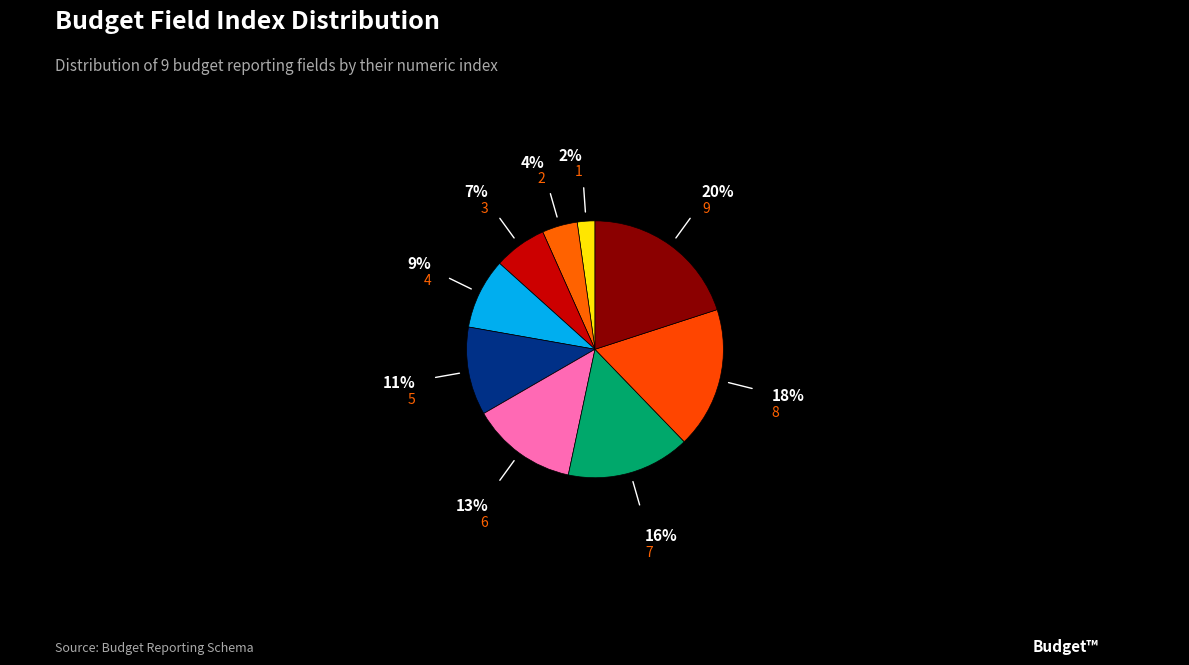

Count the number of slices in the pie.

9